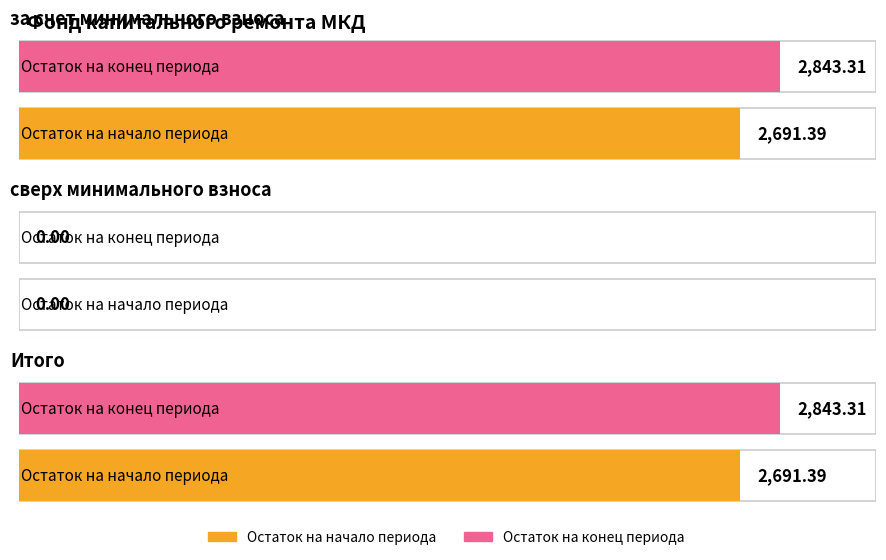

What is the label of the 3rd bar from the left?

Итого